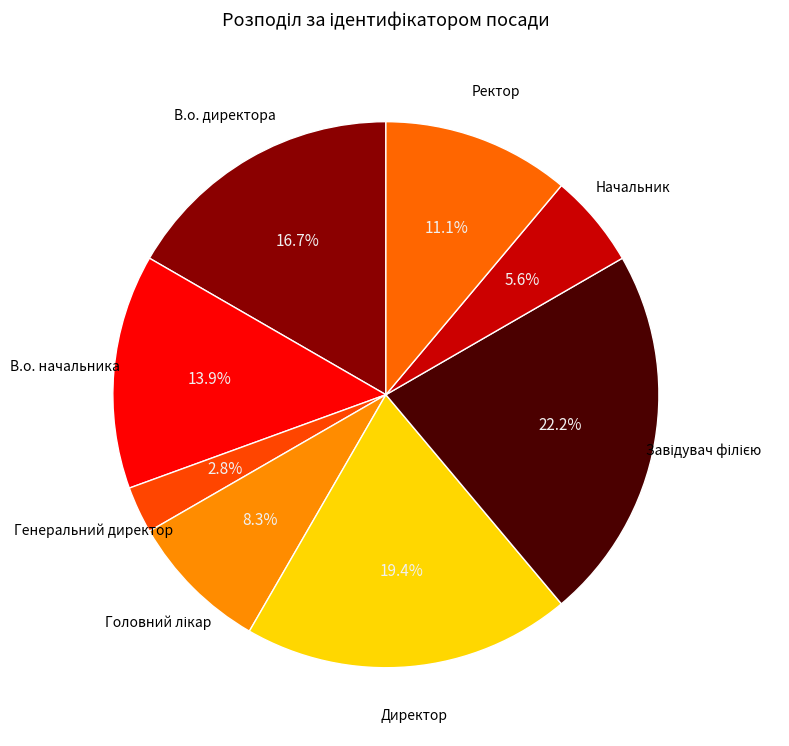

How much of the chart is everything except В.о. начальника?

86.1%